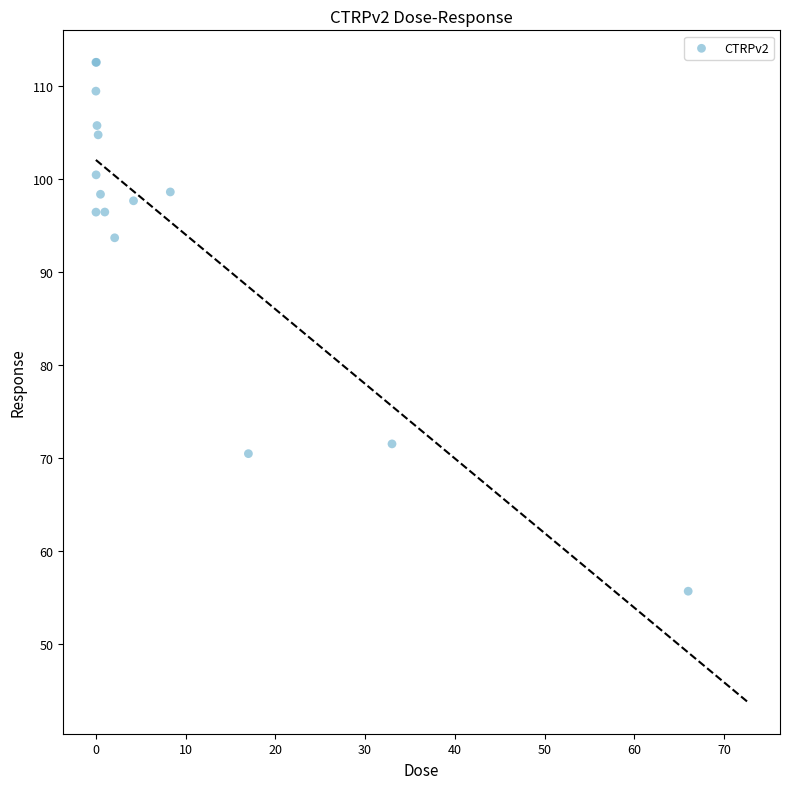

What Y value in the scatter plot is closest to 84?

93.6